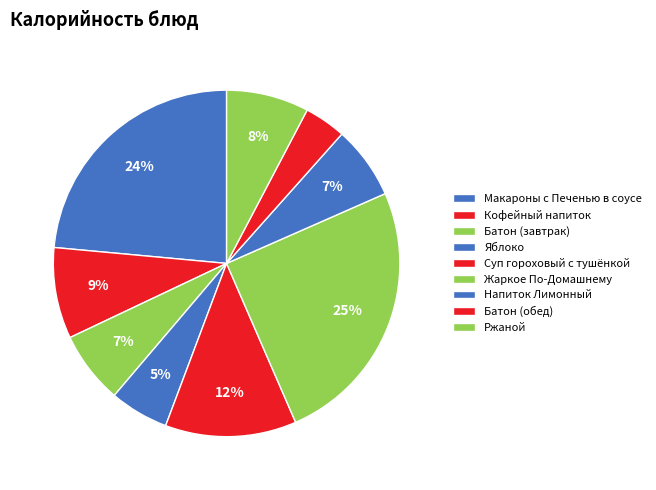

Rank the categories by value from lowest to highest.

Батон (обед), Яблоко, Батон (завтрак), Напиток Лимонный, Ржаной, Кофейный напиток, Суп гороховый с тушёнкой, Макароны с Печенью в соусе, Жаркое По-Домашнему